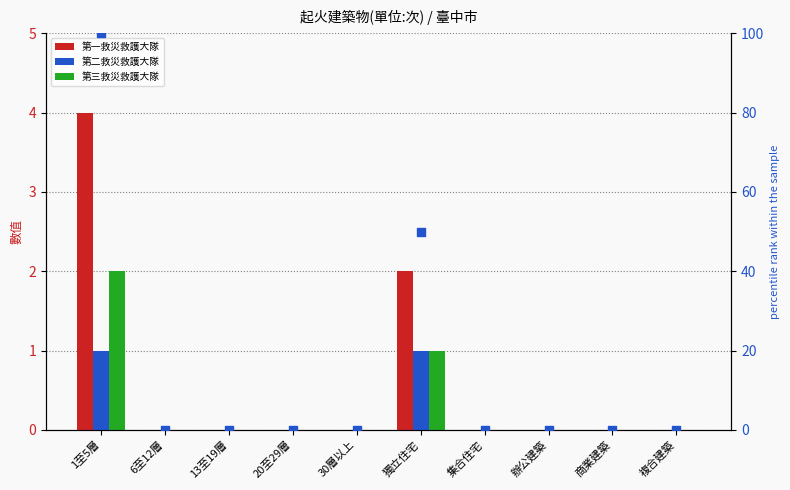

Is the value of 第三救災救護大隊 at 6至12層 greater than the value of 第一救災救護大隊 at 20至29層?

No